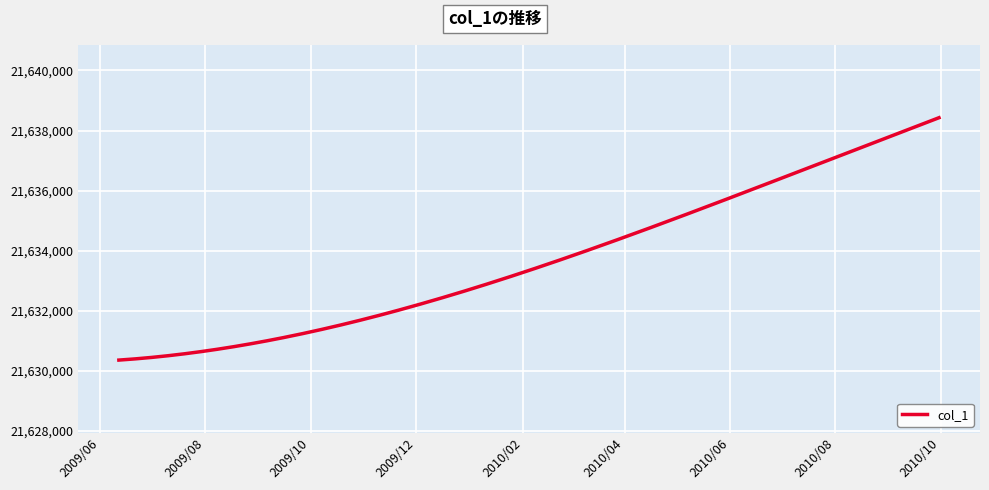

What is the greatest value displayed?

21638426.0